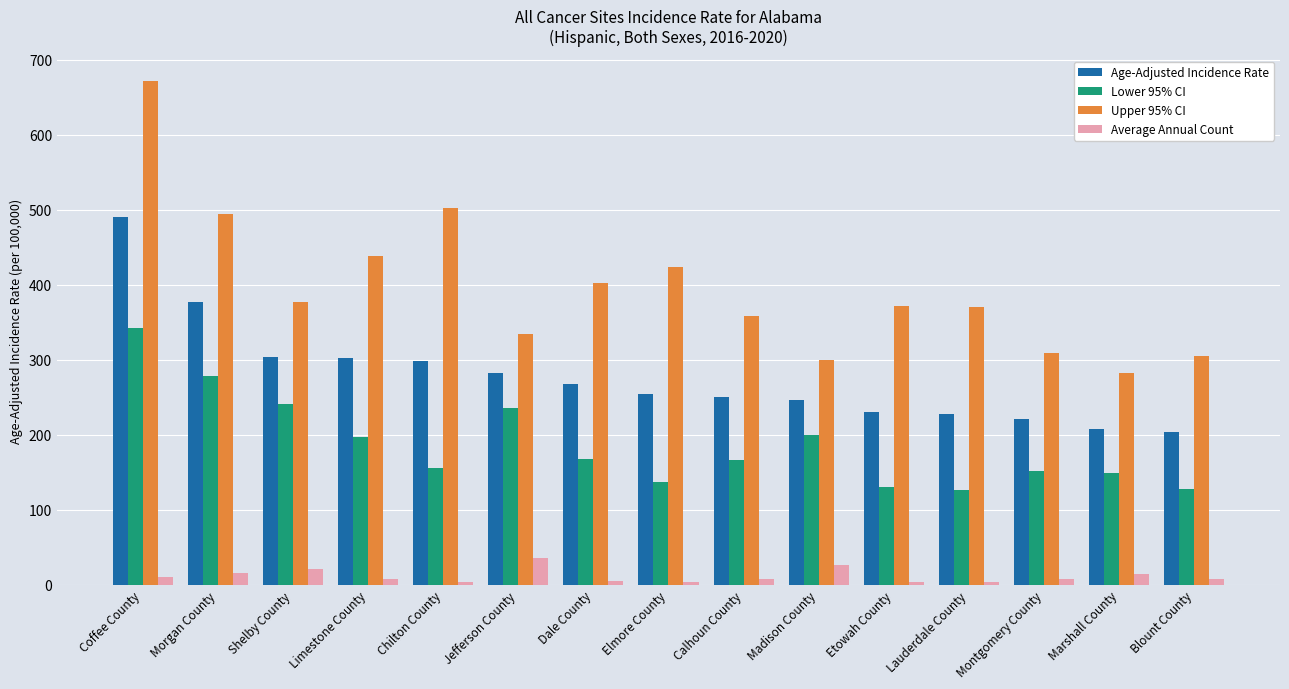

What is the total value across all series at Dale County?

842.5